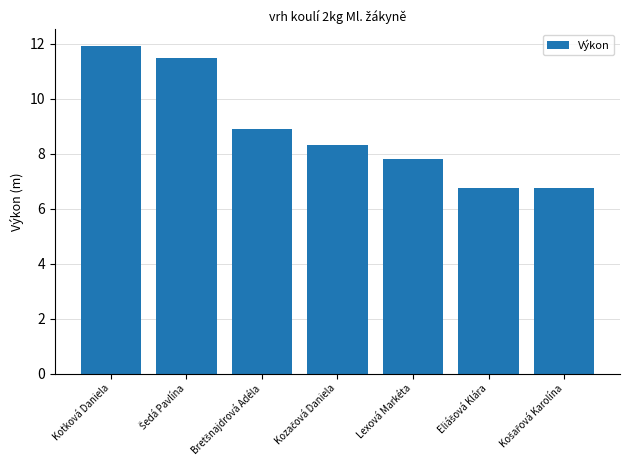

What is the average value?

8.9